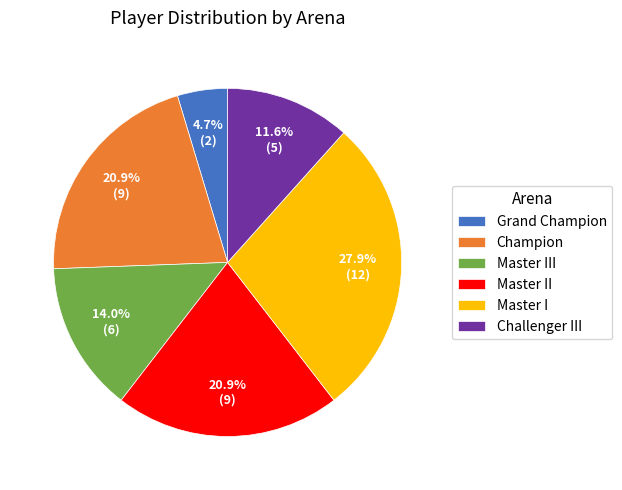

Count the number of slices in the pie.

6